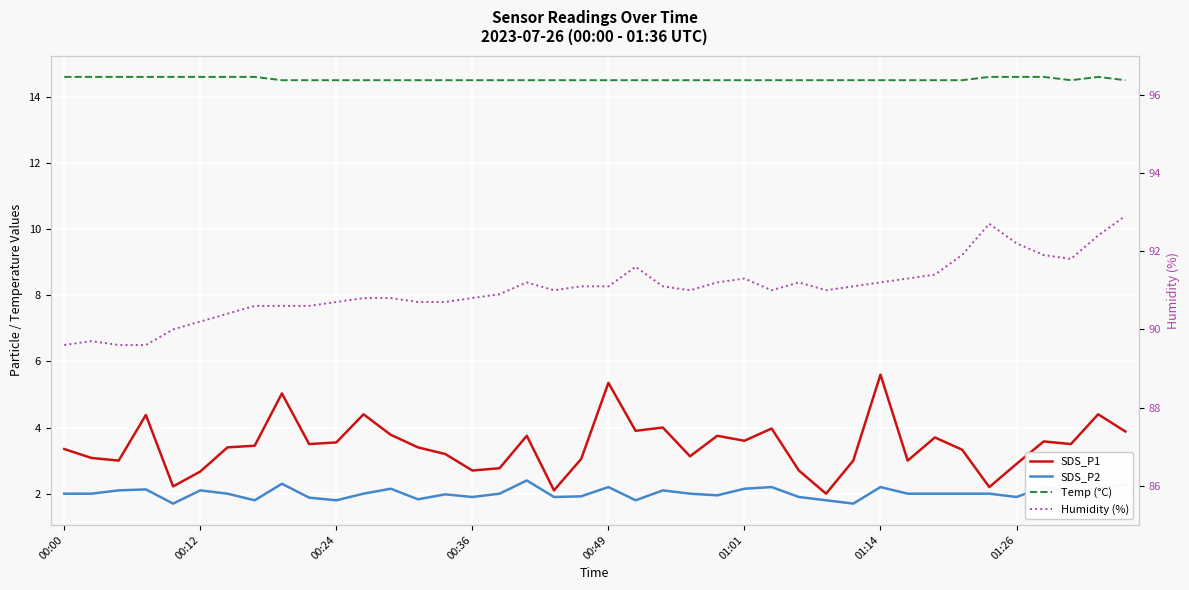

How many values in the SDS_P2 series are below 2?

15